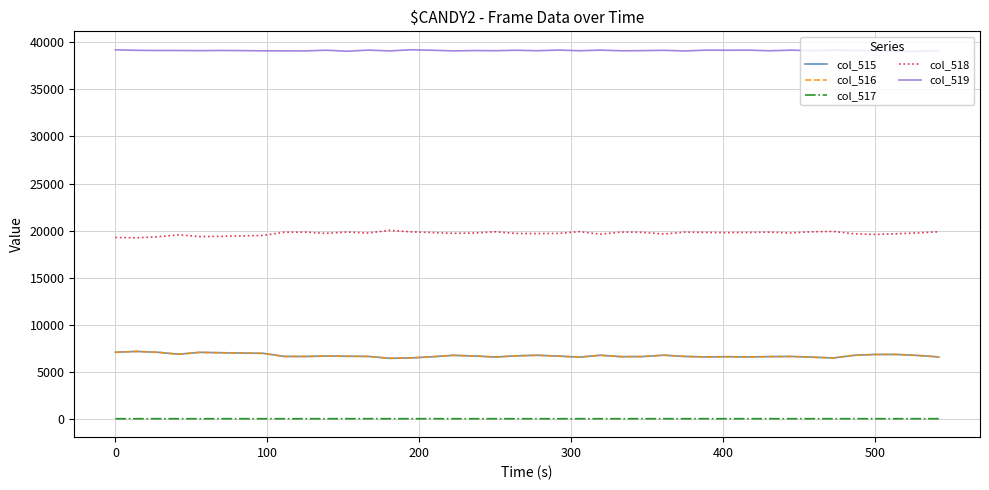

Which series has the largest total across all categories?

col_519